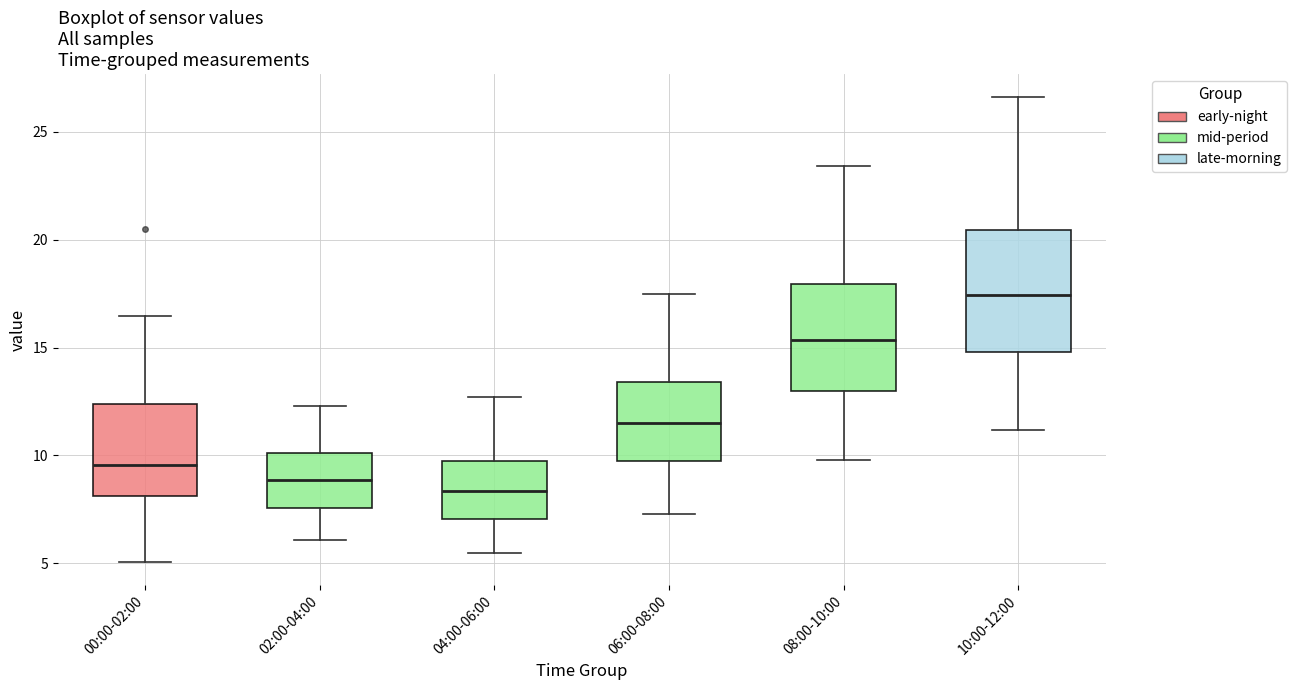

Which box is the tallest, from its lower edge to its upper edge?

10:00-12:00